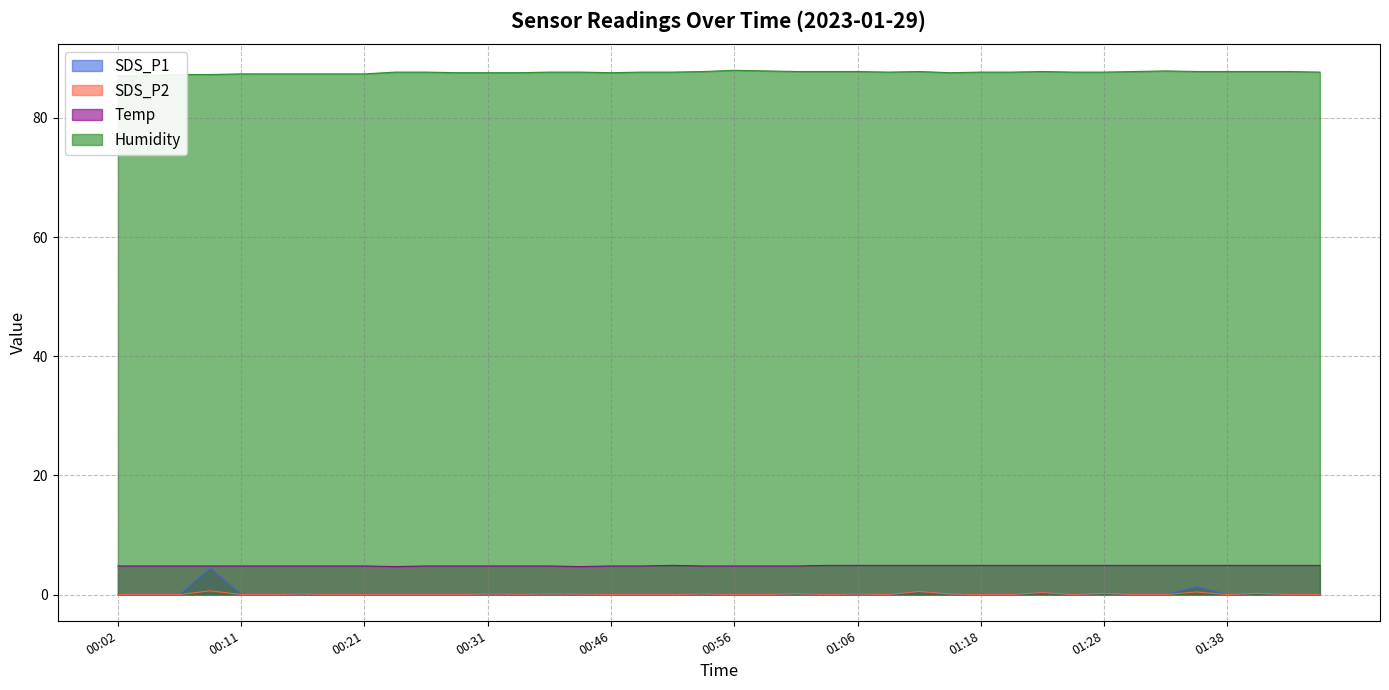

True or false: Temp and Humidity intersect in this chart.

False